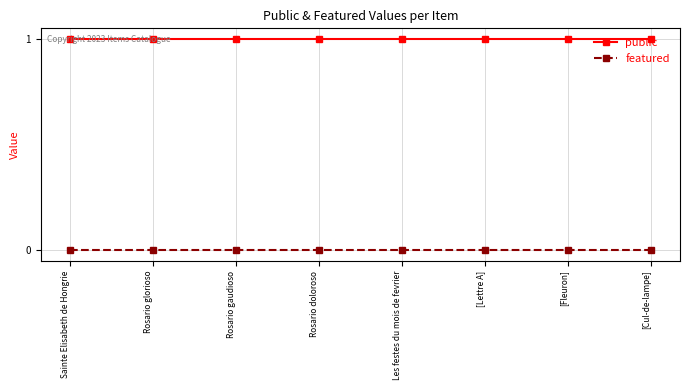

What is the label of the 4th point from the left?

Rosario doloroso